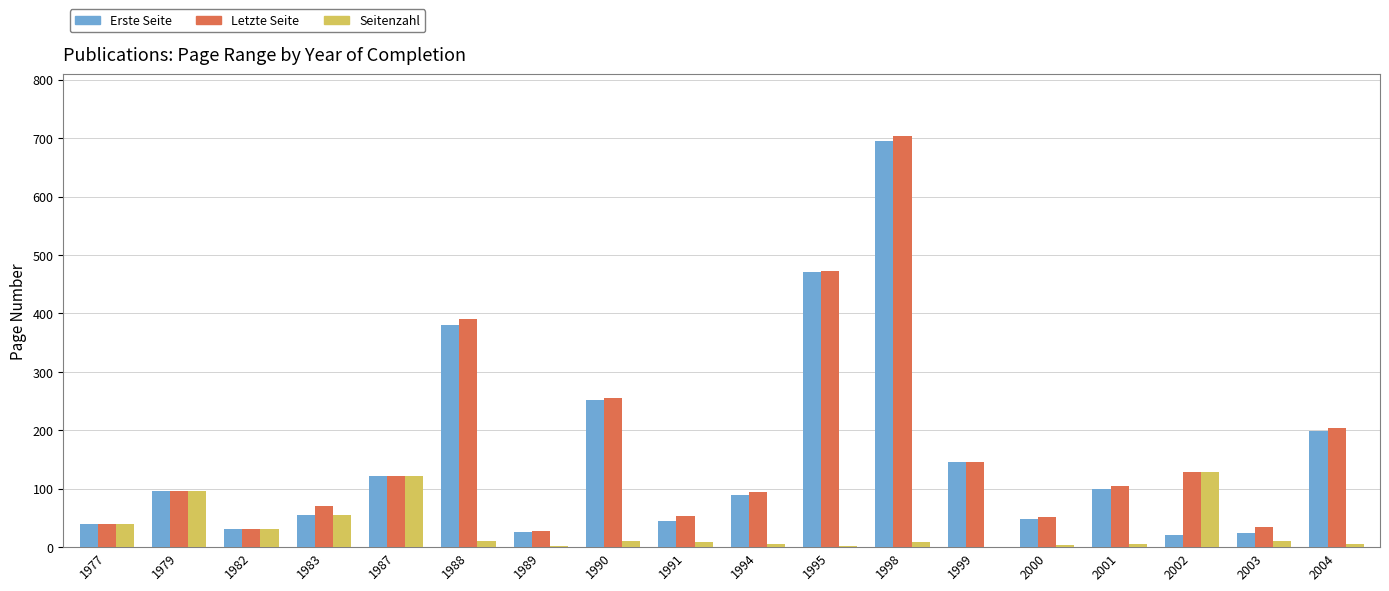

Is it true that Seitenzahl equals 55 at 1983?

True